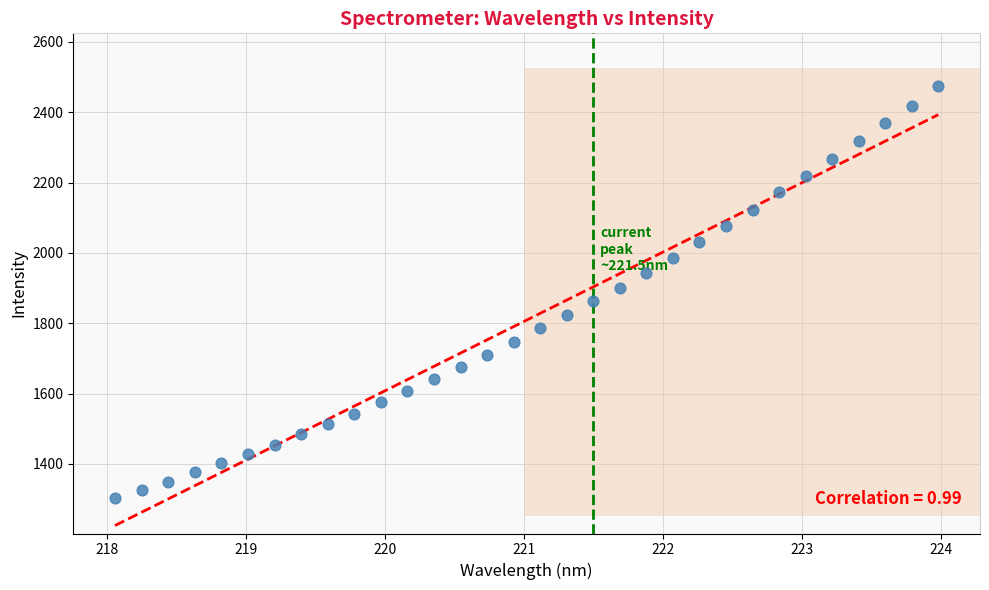

What is the range of Y values (max minus min)?

1172.3